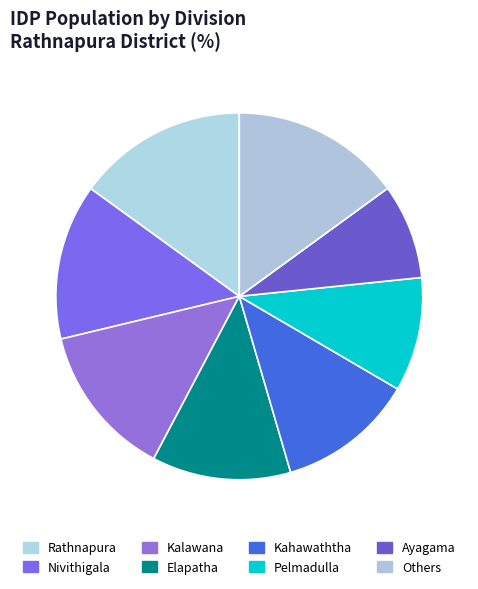

How many slices are in this pie chart?

8